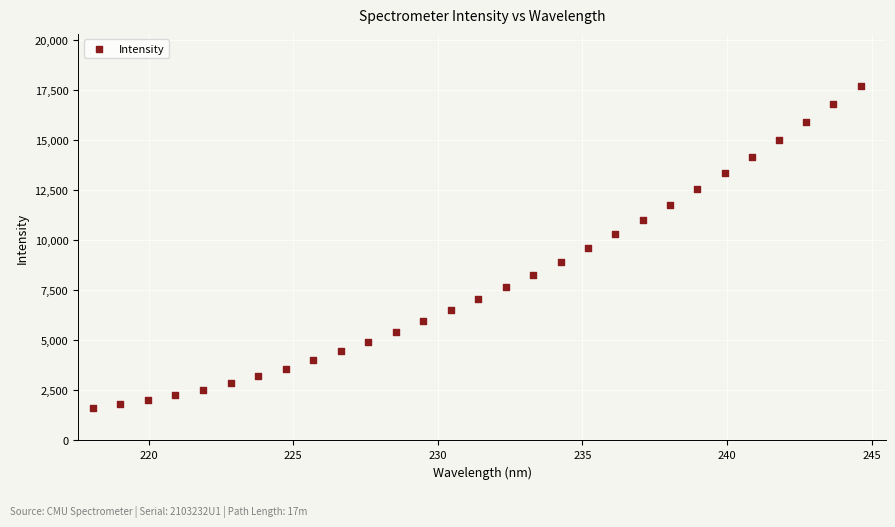

What is the range of Y values (max minus min)?

16063.4